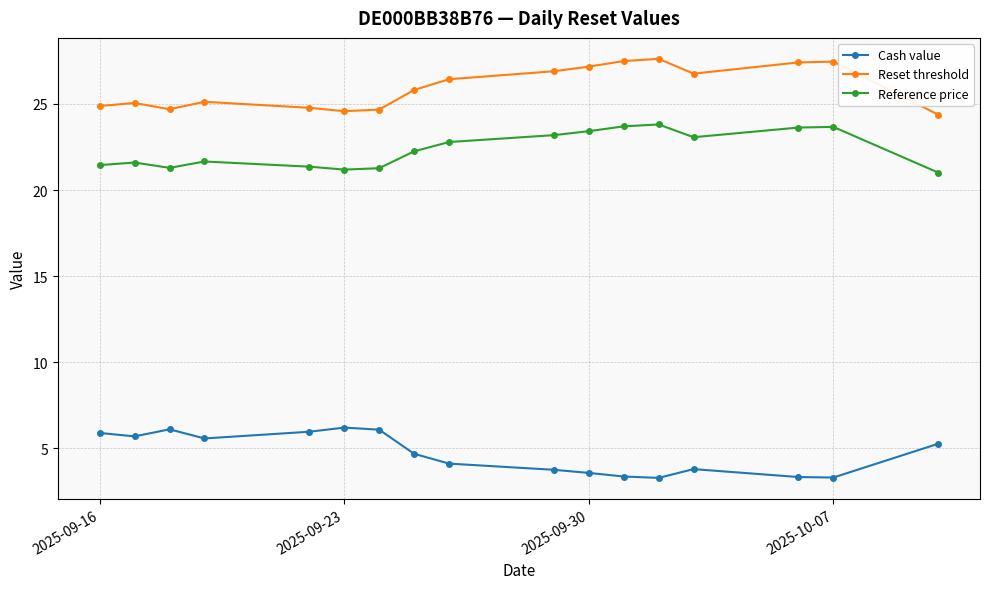

At how many categories does at least one series exceed 11?

17